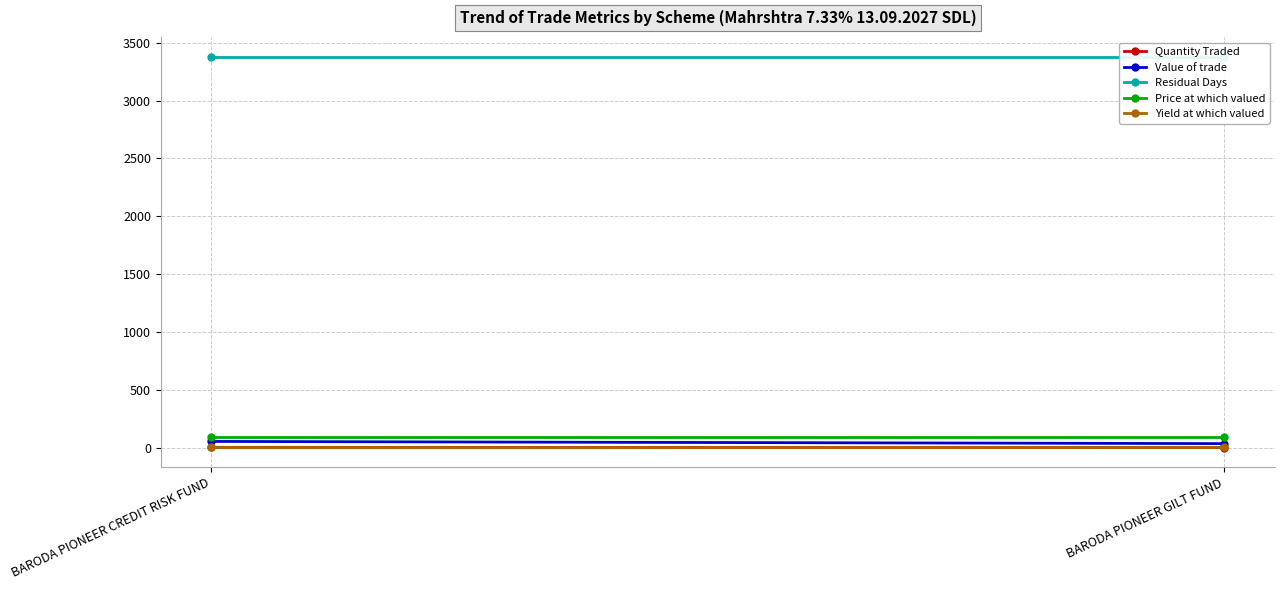

Count the number of categories in the chart.

2